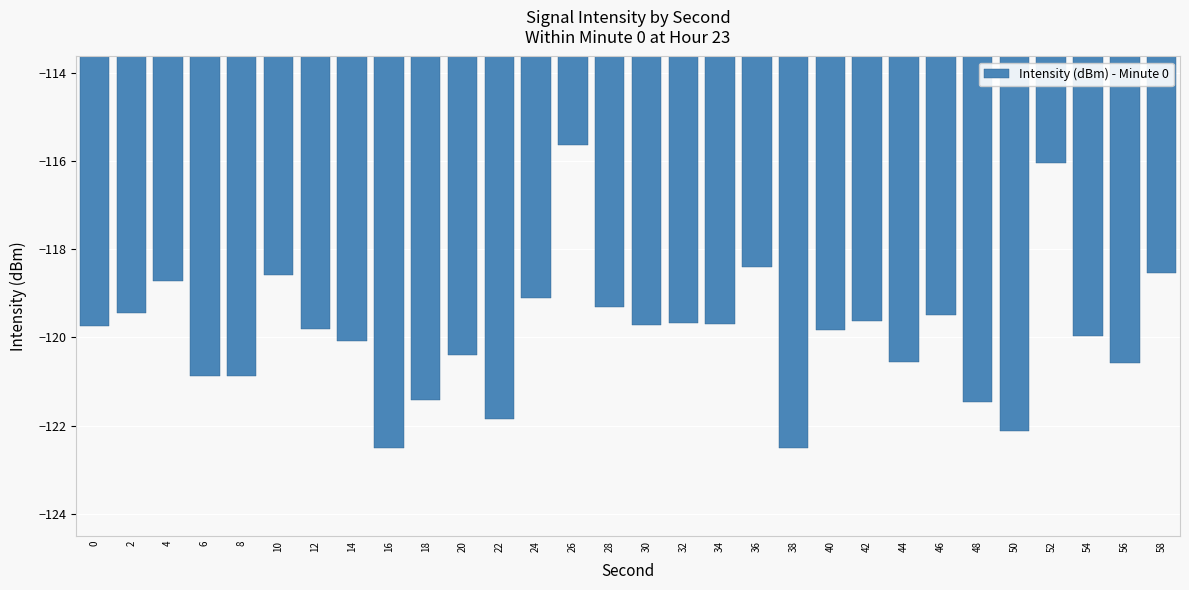

What is the minimum value shown in the chart?

-122.5